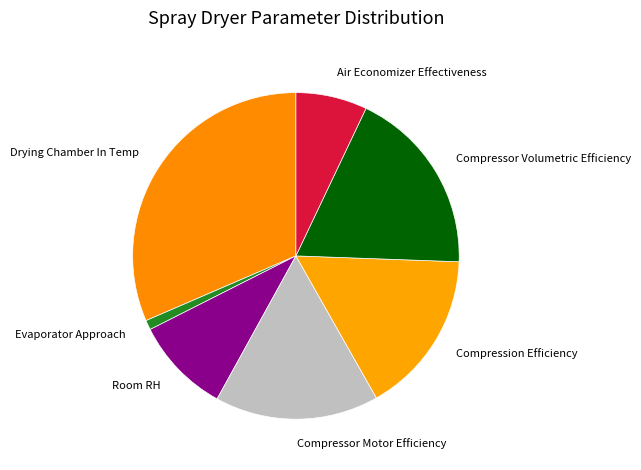

Do Compression Efficiency and Room RH together represent more than half of the pie?

No